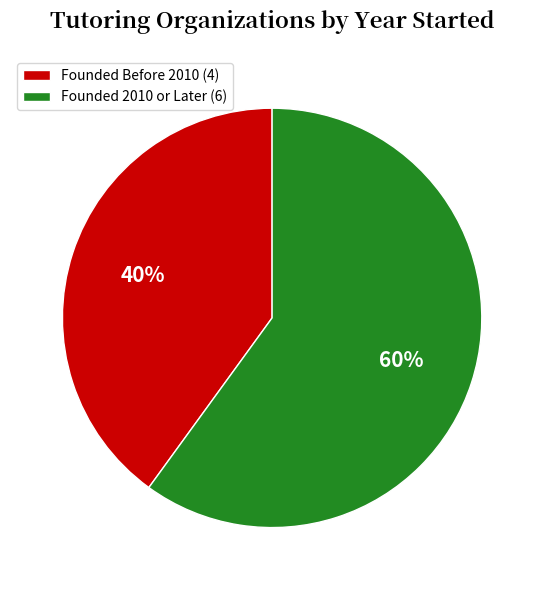

What is the ratio of the value at Founded Before 2010 (4) to the value at Founded 2010 or Later (6)?

0.7